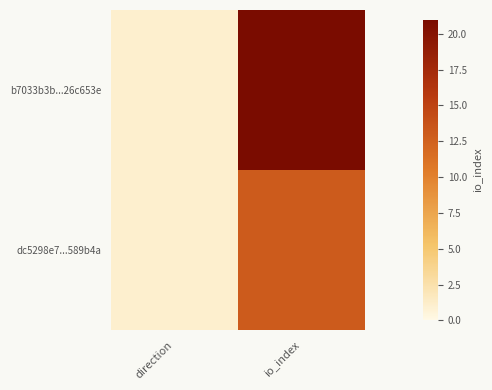

Rank the series by their average value, from highest to lowest.

b7033b3b...26c653e, dc5298e7...589b4a